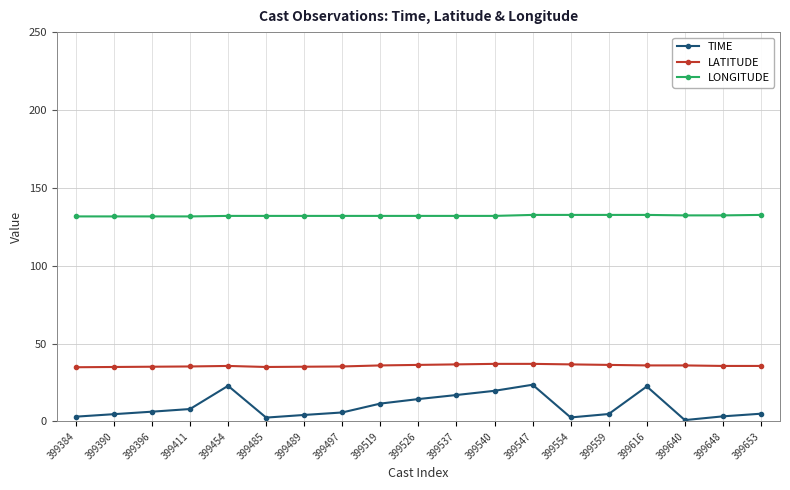

What is the difference between the highest and lowest values at 399616?

110.1